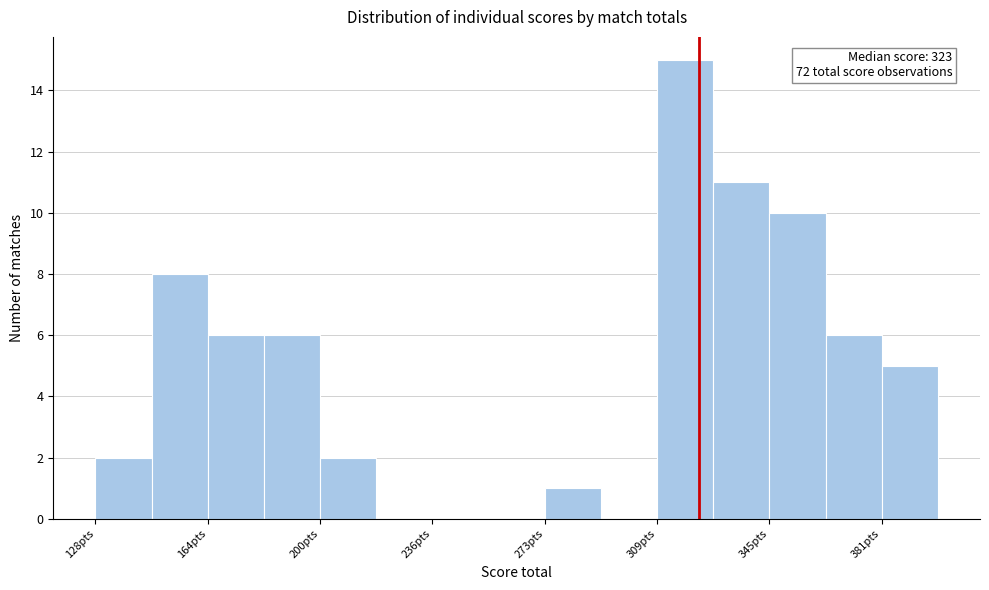

Around what value on the x-axis is the tallest bar? Give the approximate position of its centre, as read against the axis.

320